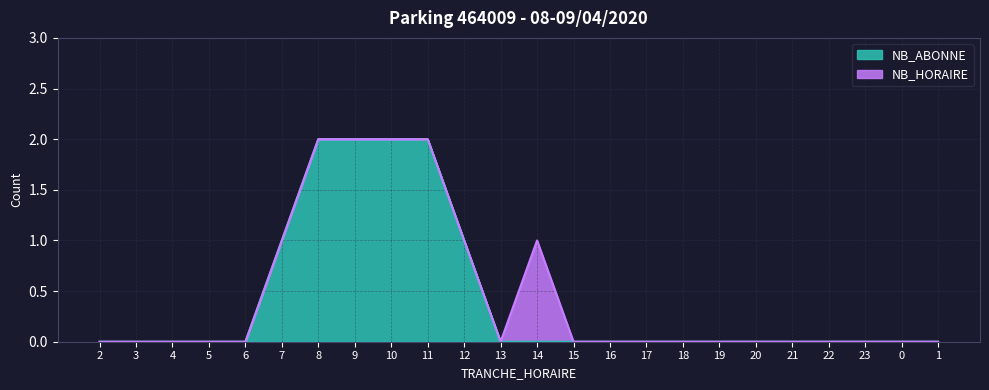

Does the chart display data point markers on the line(s)?

No